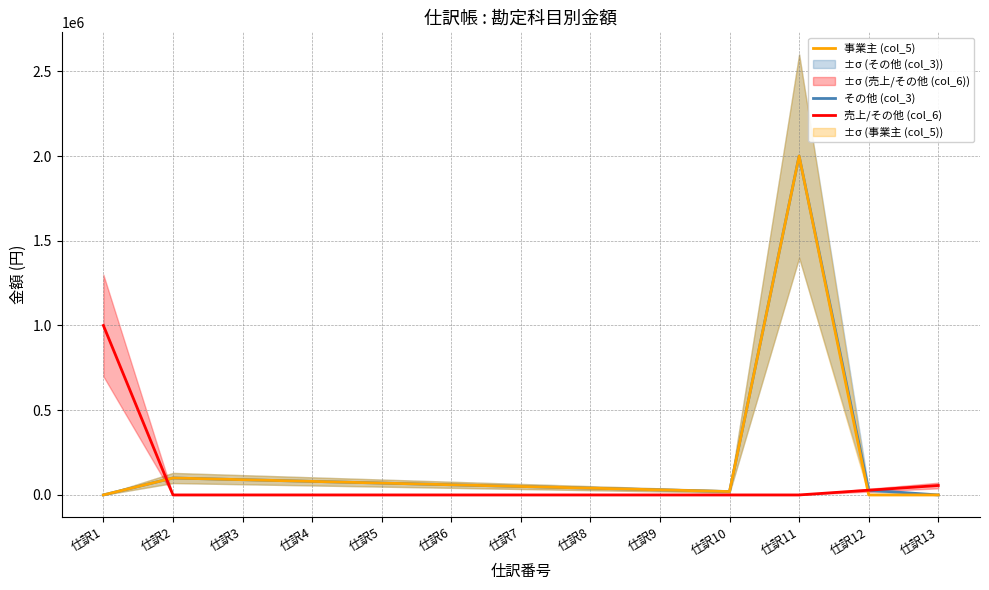

How many values in 事業主 (col_5) are above zero?

10